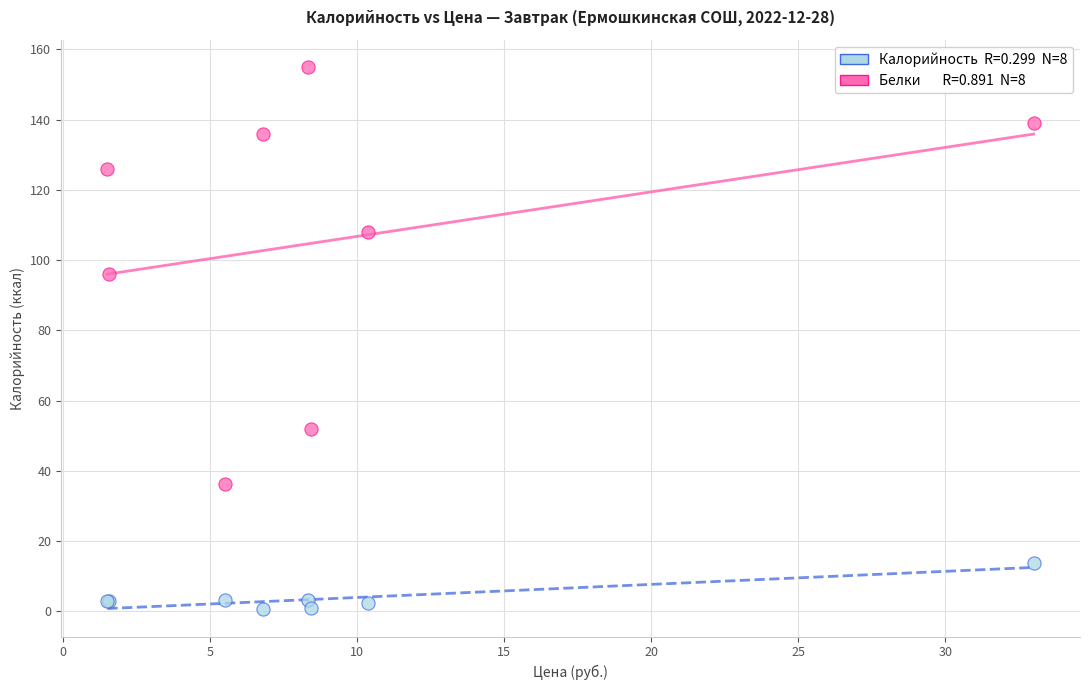

Across all series, what Y value is closest to 77?

96.0